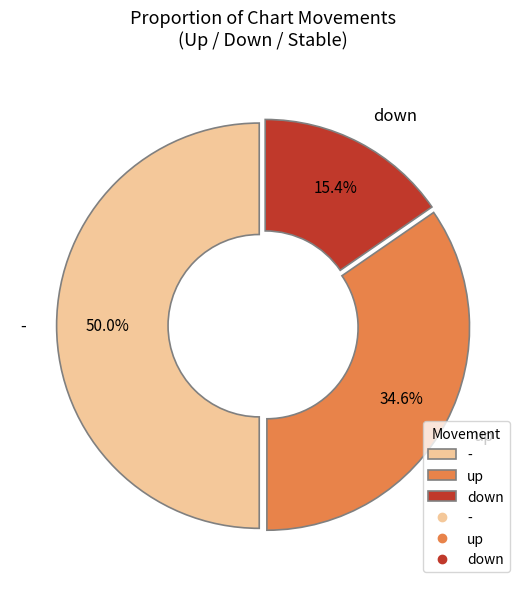

The up slice represents 25% of the pie. True or false?

False